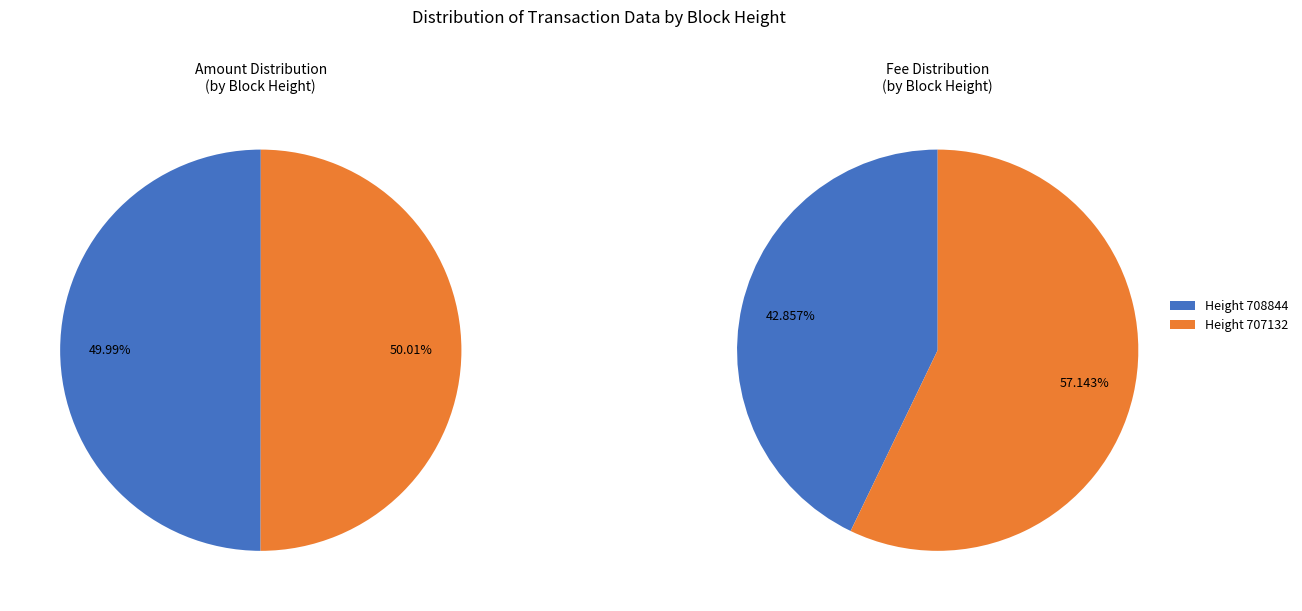

Rank the categories by value from lowest to highest.

708844, 707132